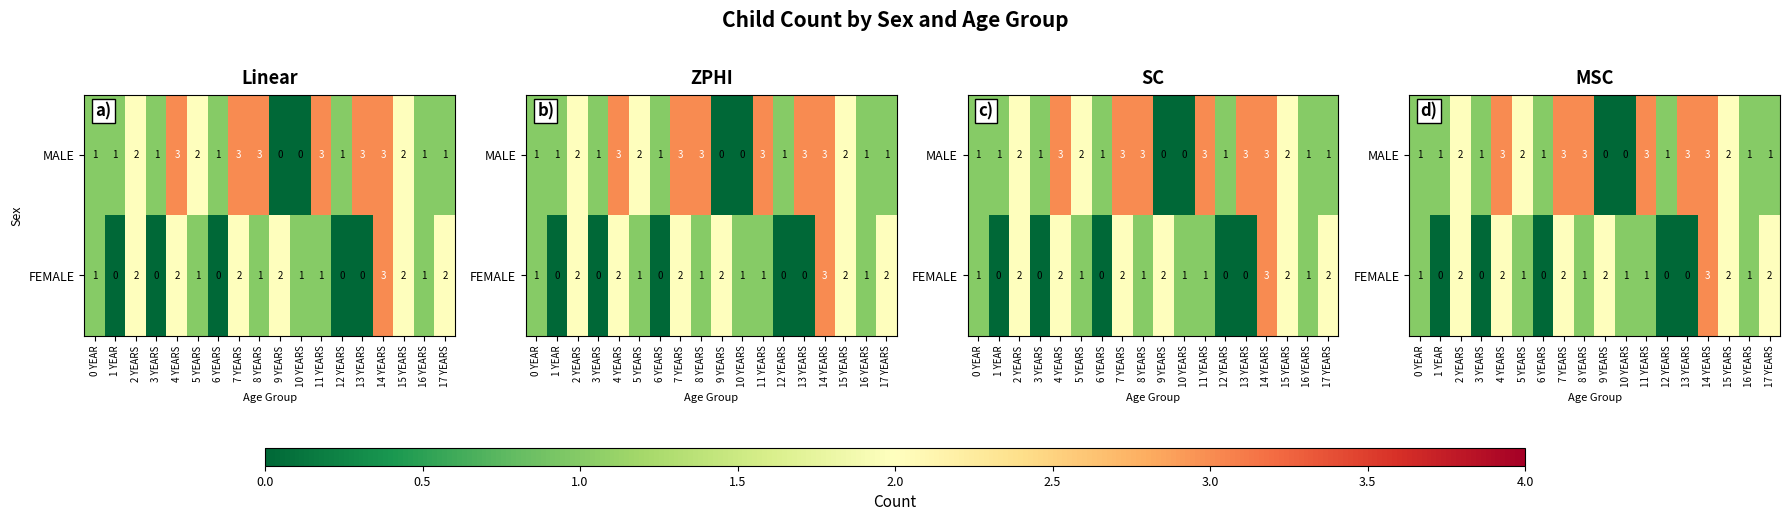

Is it true that MALE equals 3 at 2 YEARS?

False